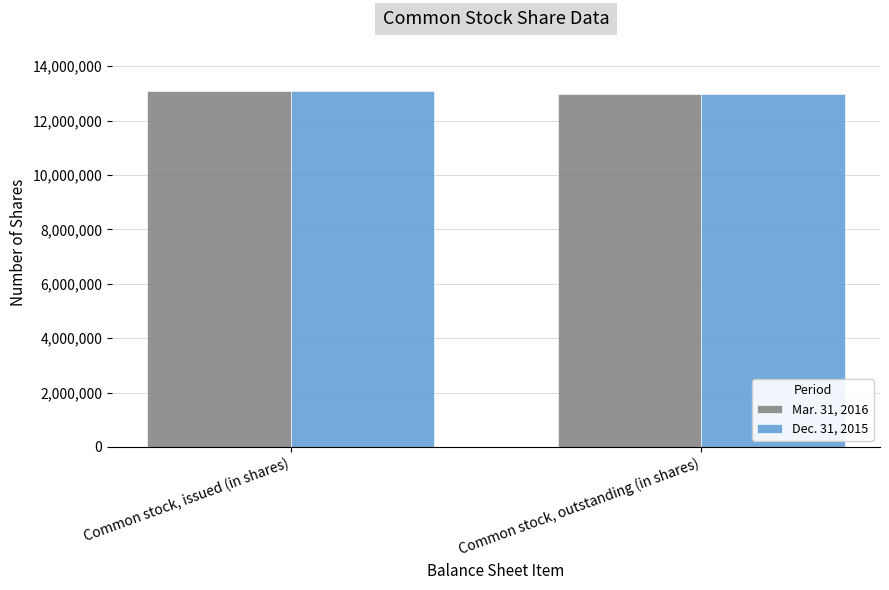

True or false: Mar. 31, 2016 has a value of 13076642 at Common stock, issued (in shares).

True